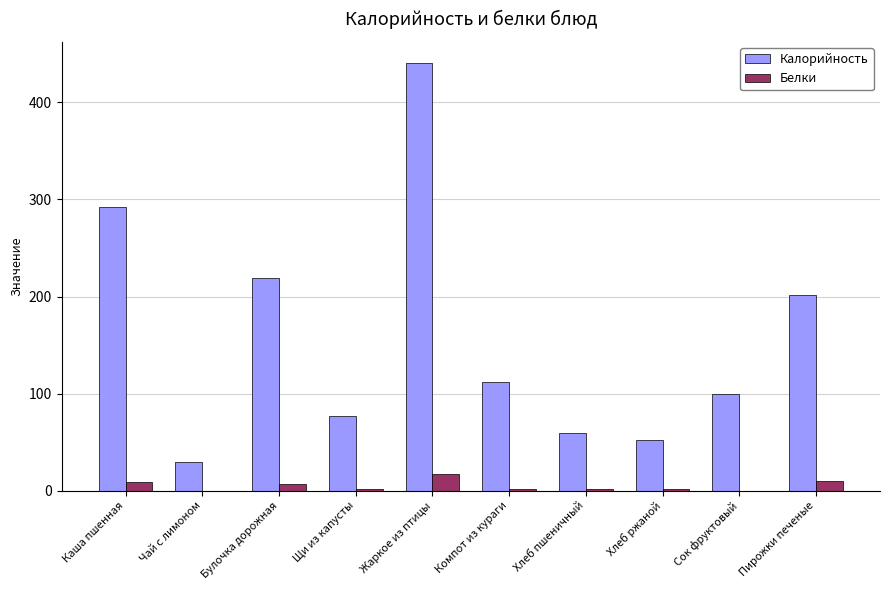

Which series has the largest total across all categories?

Калорийность